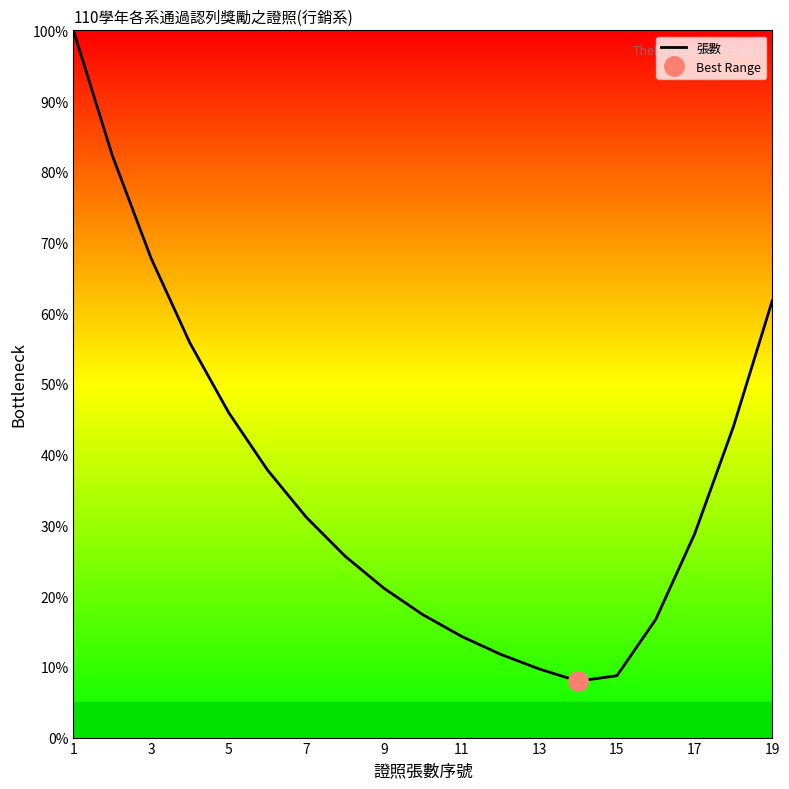

The 張數 series shows 45.9 at 5. True or false?

True